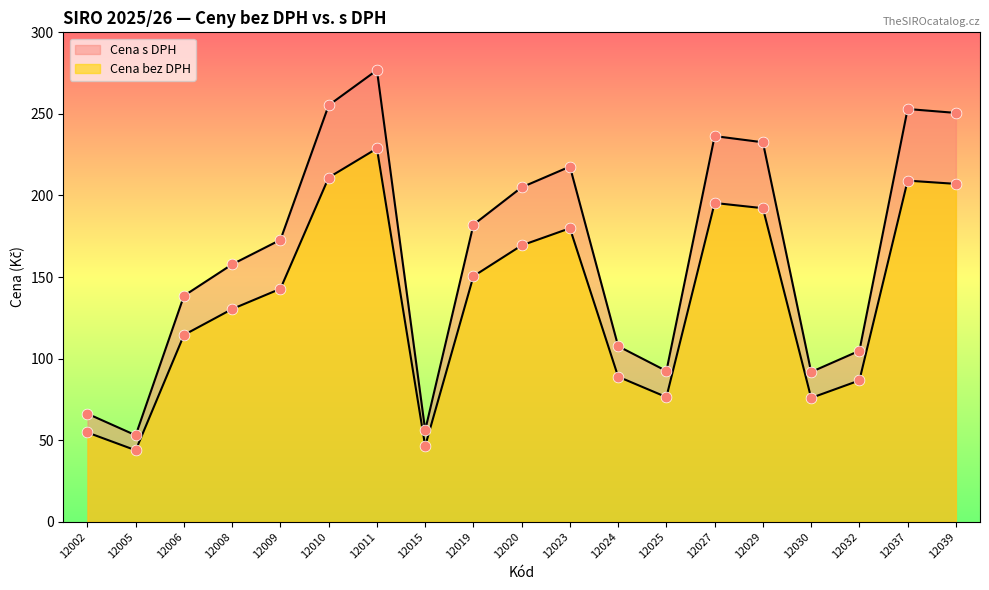

Which series contains the highest Y value?

Cena s DPH